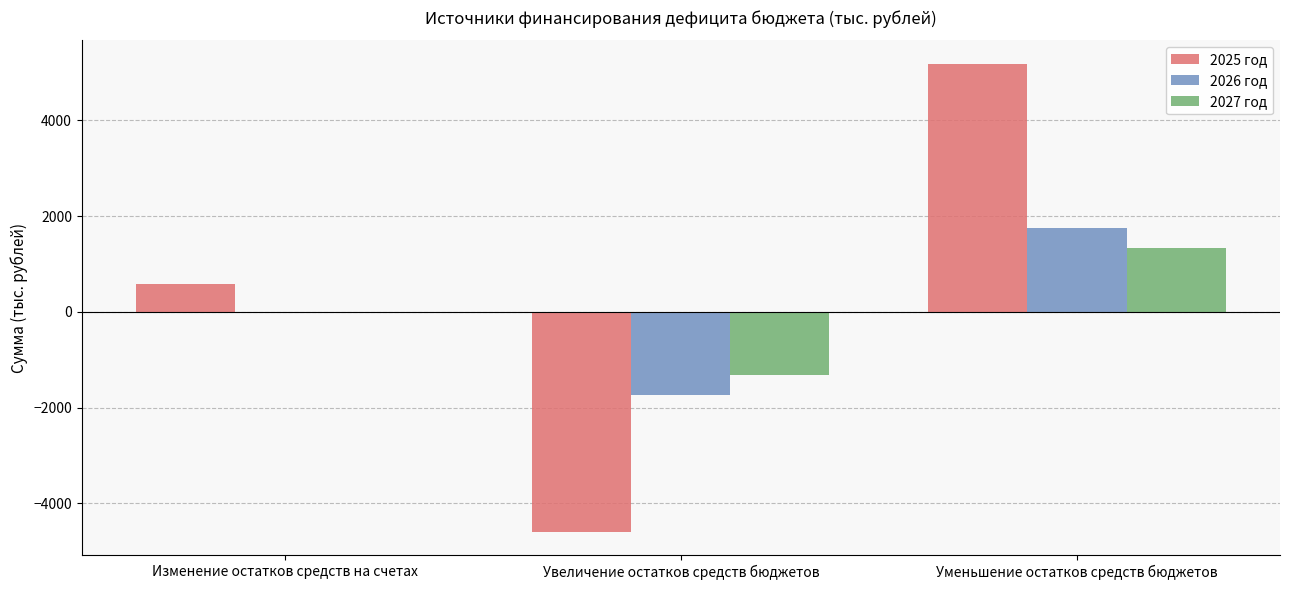

Is it true that 2027 год equals -1324.9 at Увеличение остатков средств бюджетов?

True